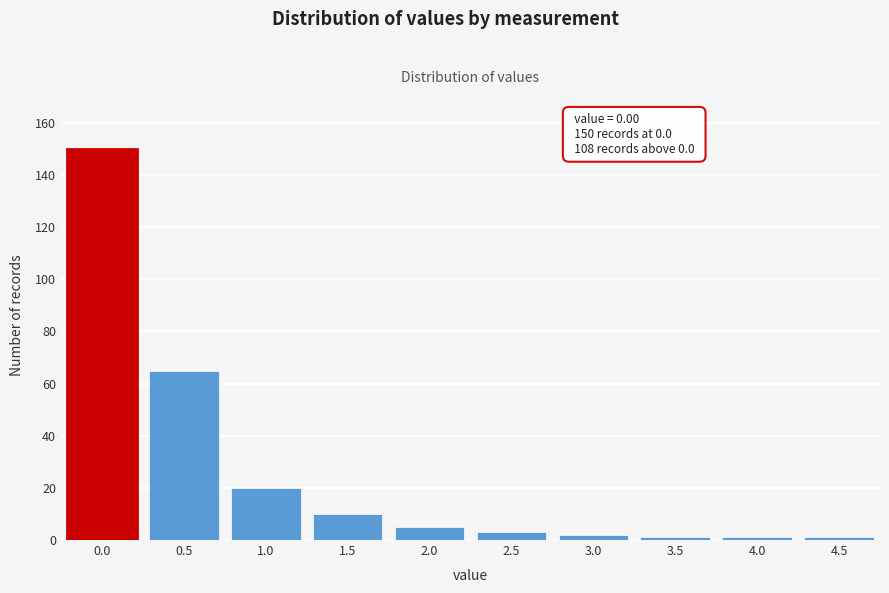

Reading right to left, transcribe all the data shown in this chart.

4.5=1	4.0=1	3.5=1	3.0=2	2.5=3	2.0=5	1.5=10	1.0=20	0.5=65	0.0=150